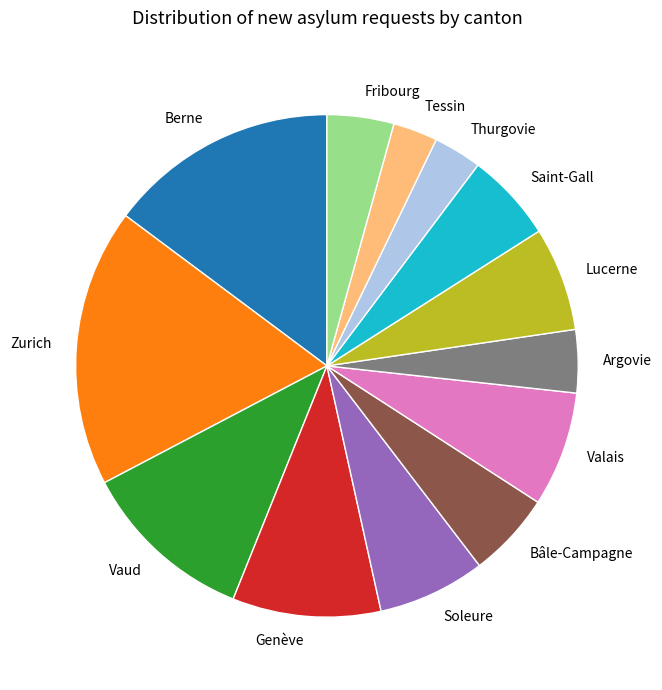

Which category has the biggest portion of the pie?

Zurich